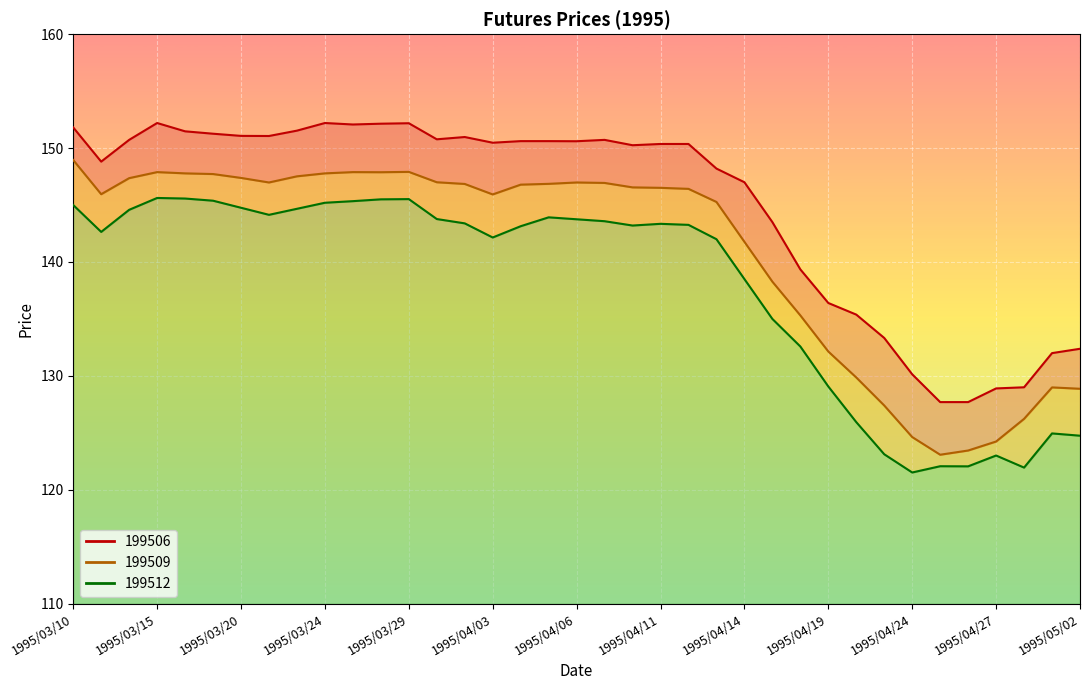

Between 1995/04/19 and 16, which series saw the biggest shift?

199512-line